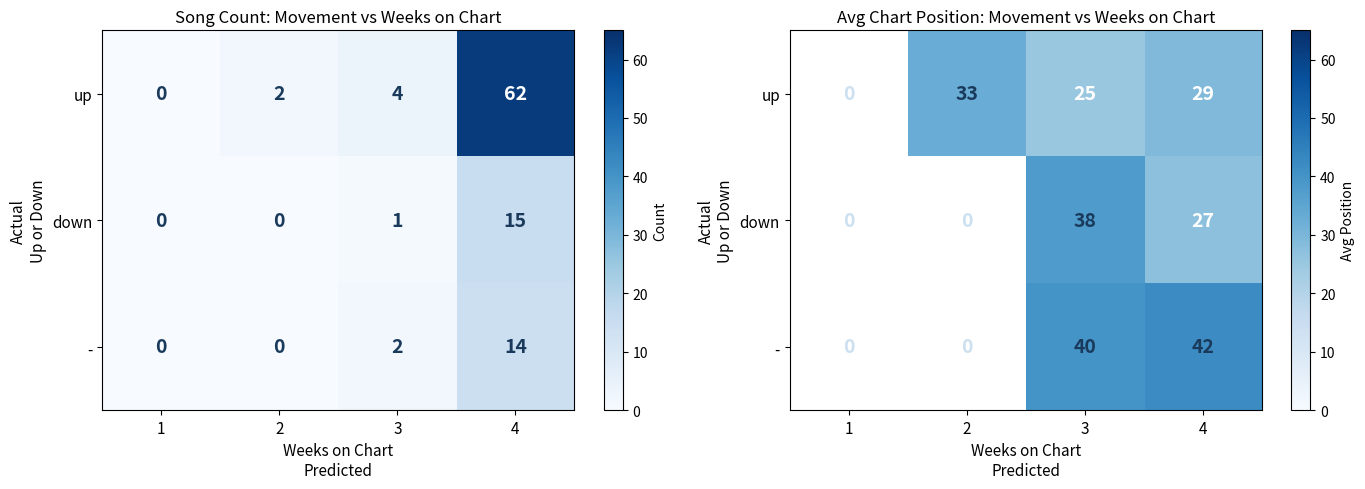

Count the up values in the range 25 to 33.

3